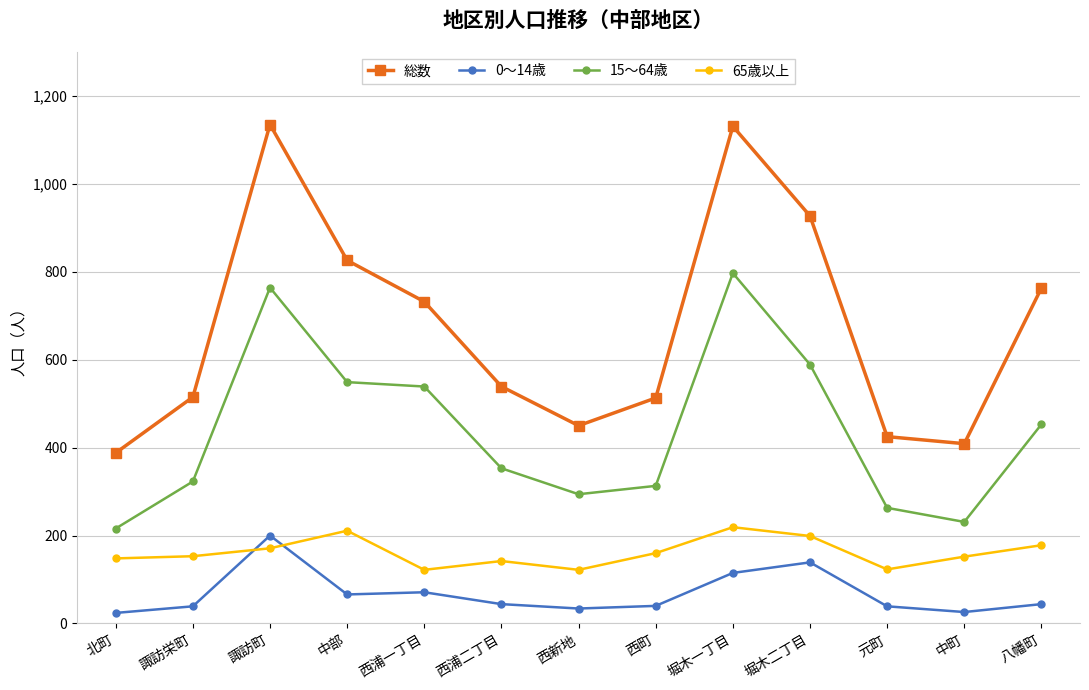

True or false: 15～64歳 and 65歳以上 cross at least once.

False